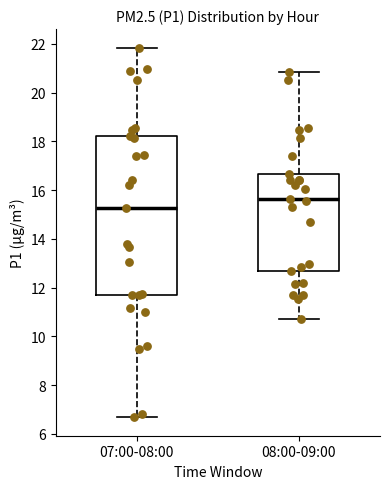

Reading left to right, read every box against the y-axis: the position of its median line, the range the box covers, and the ends of its whiskers. The values are not printed on the chart, so give them approximately, as read against the axis.

07:00-08:00: median 15.2, box 11.6 to 18.2, whiskers 6.6 to 21.8
08:00-09:00: median 15.6, box 12.6 to 16.6, whiskers 10.8 to 20.8